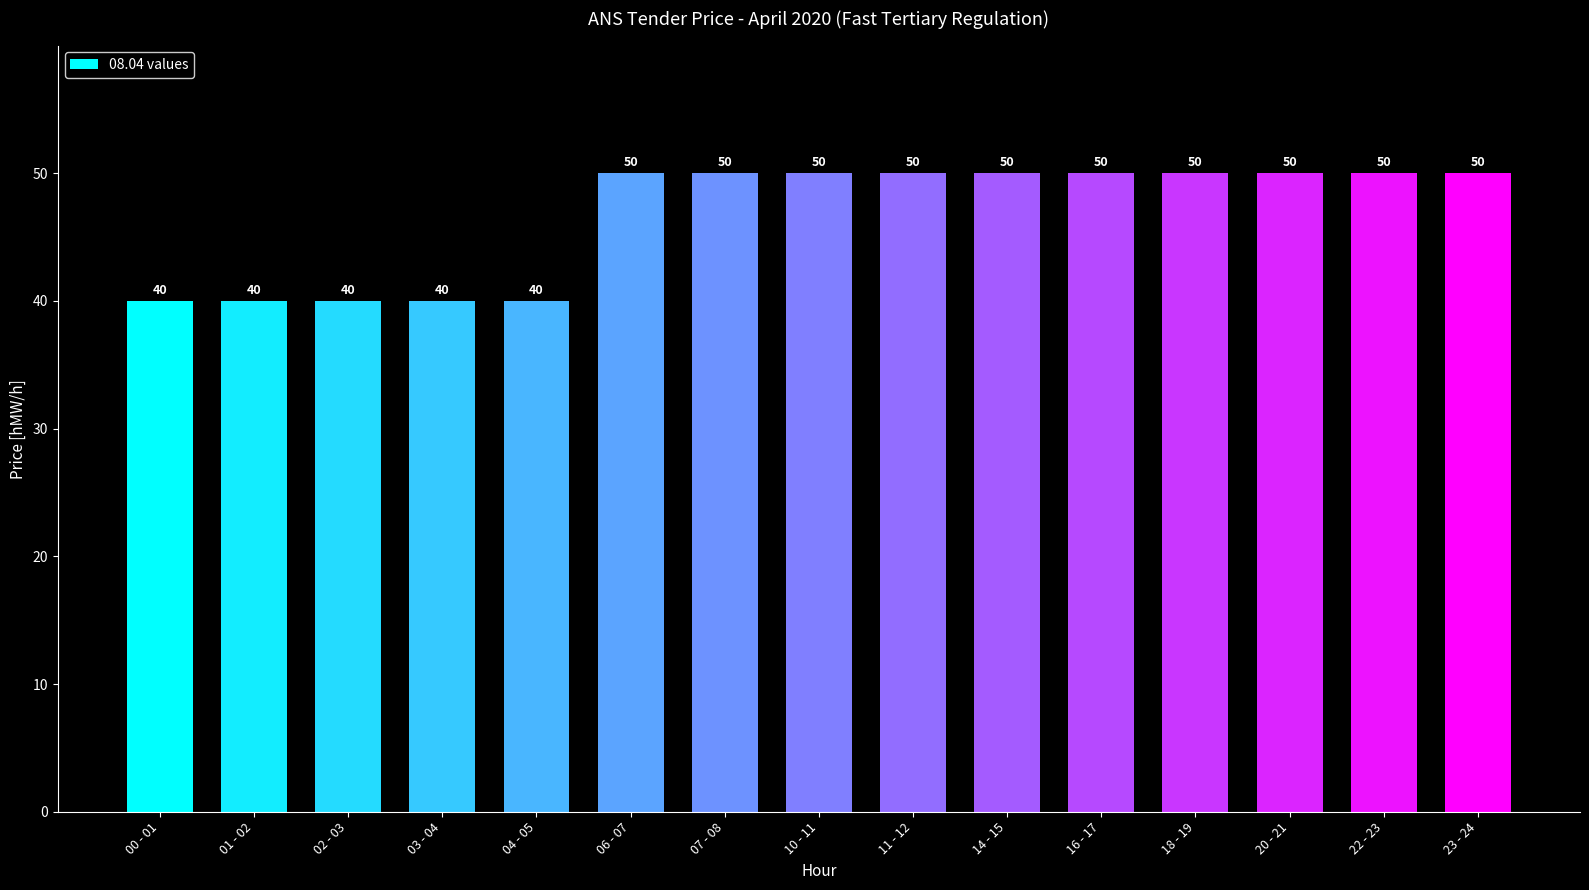

What is the average value?

47